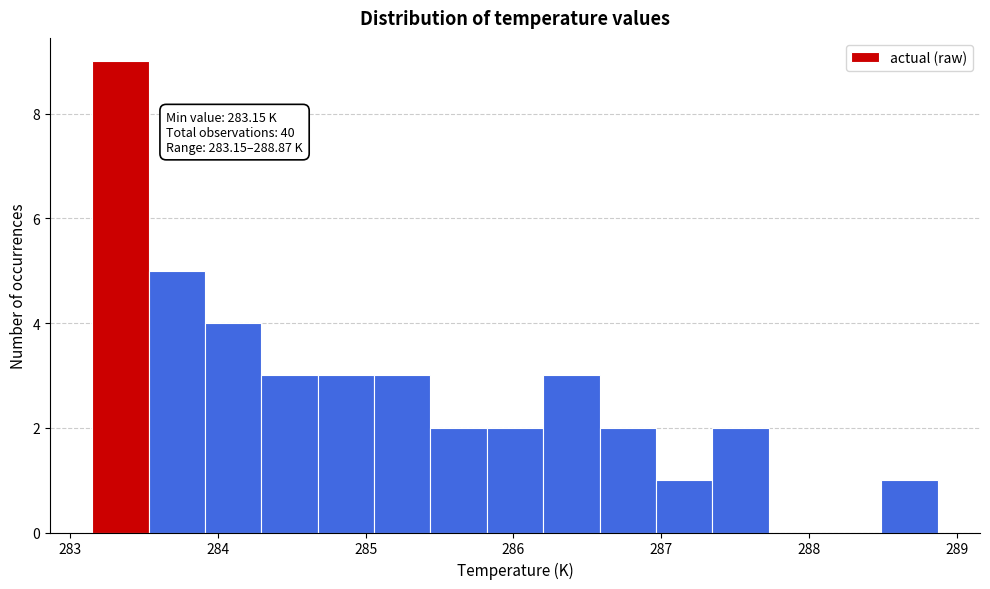

Around what value on the x-axis is the tallest bar? Give the approximate position of its centre, as read against the axis.

283.3